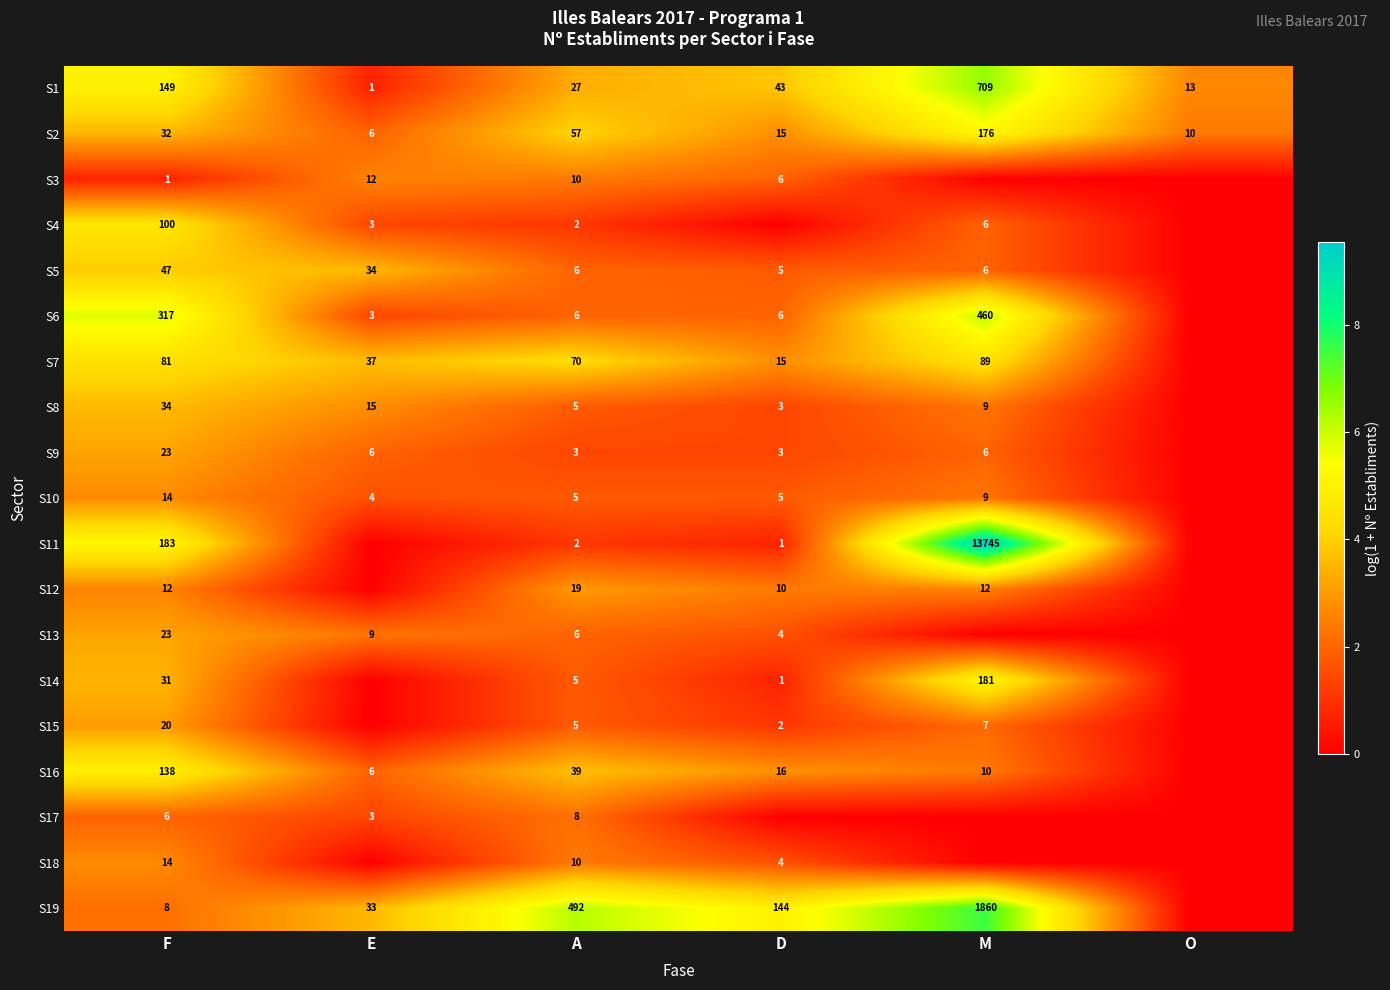

Is it true that S19 equals 144 at D?

True